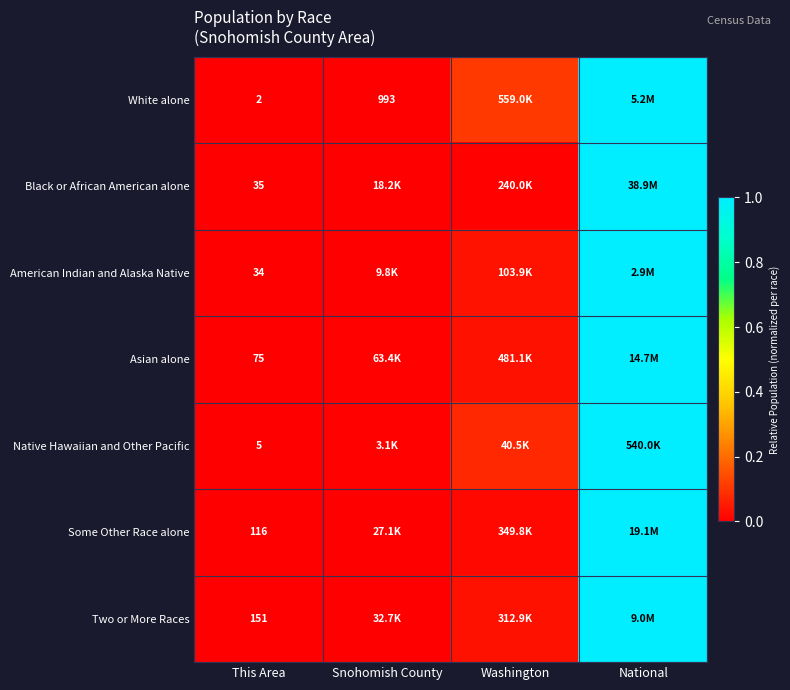

Rank the categories by Some Other Race alone value from highest to lowest.

National, Washington, Snohomish County, This Area